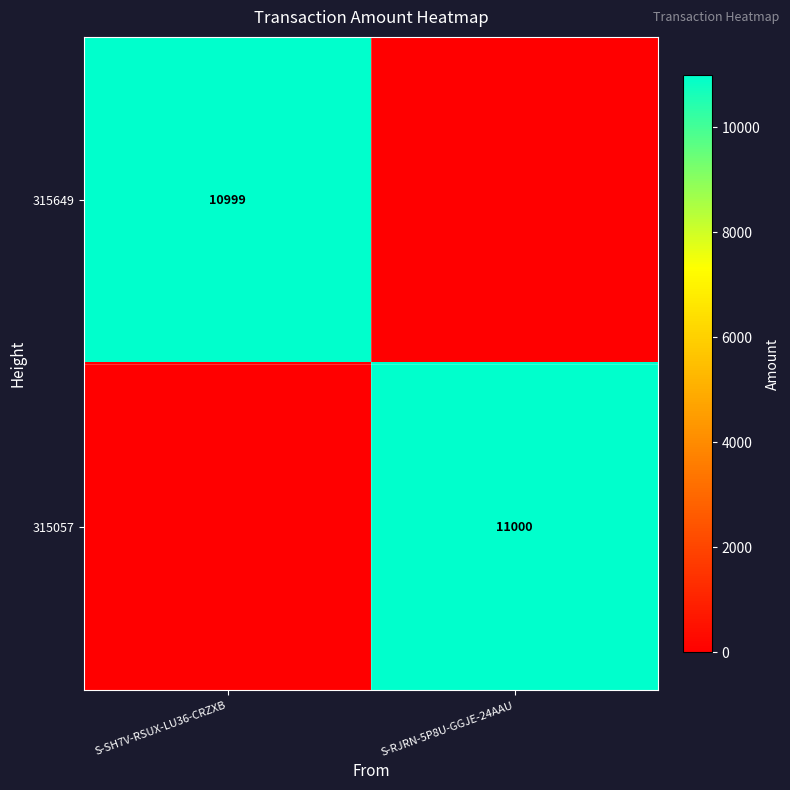

The 315649 series shows 10999 at S-SH7V-RSUX-LU36-CRZXB. True or false?

True